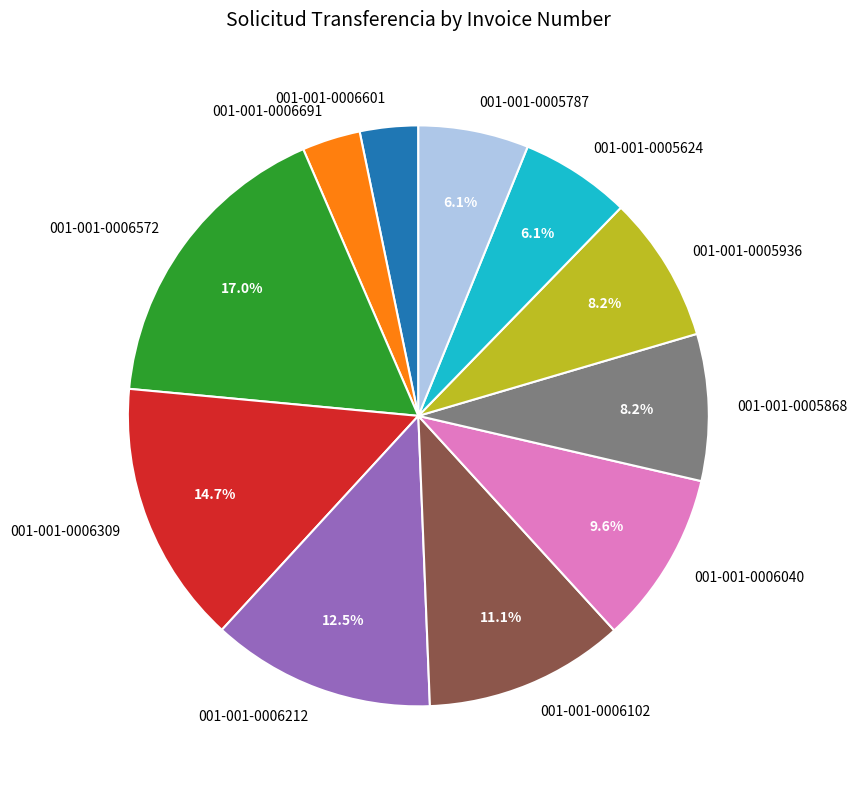

How many slices are in this pie chart?

11